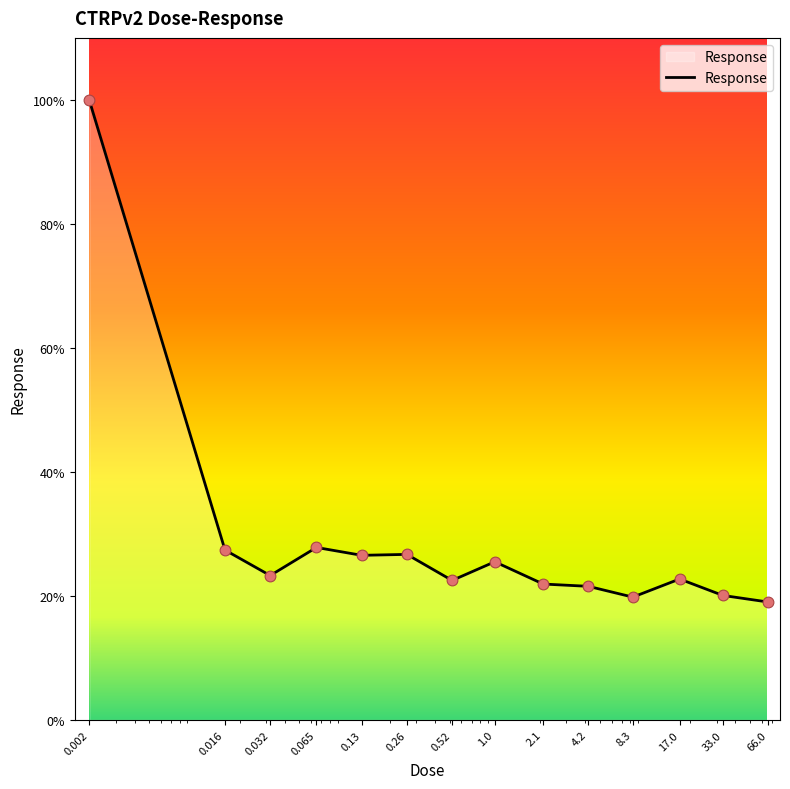

What is the smallest value displayed?

19.0